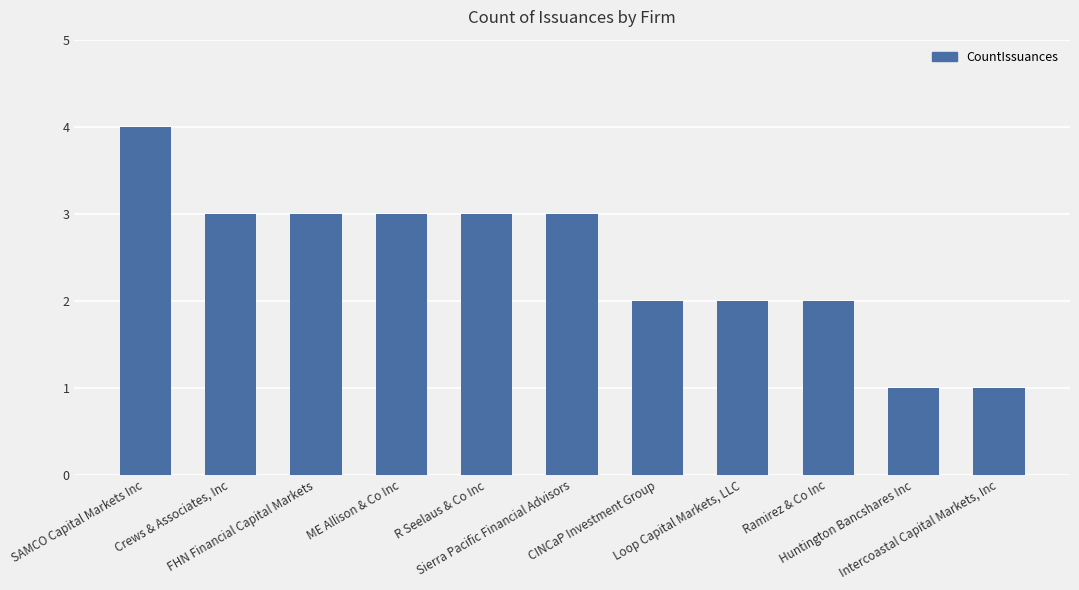

What is the minimum value shown in the chart?

1